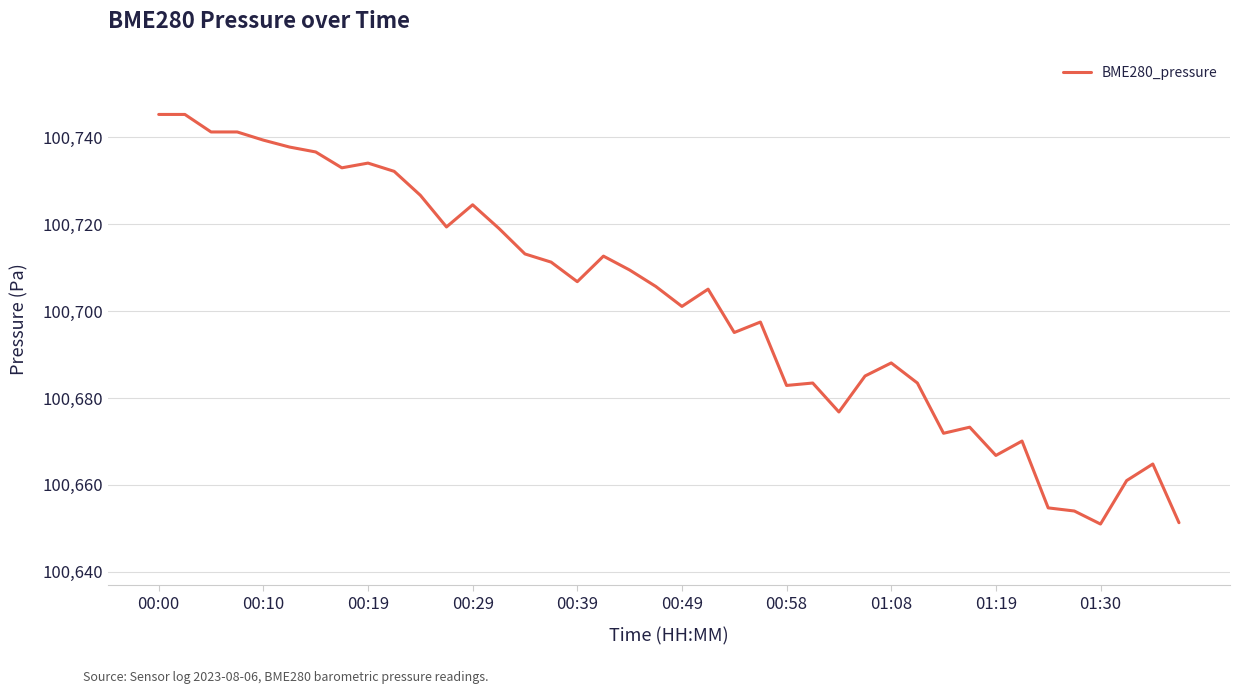

What is the greatest value displayed?

100745.2